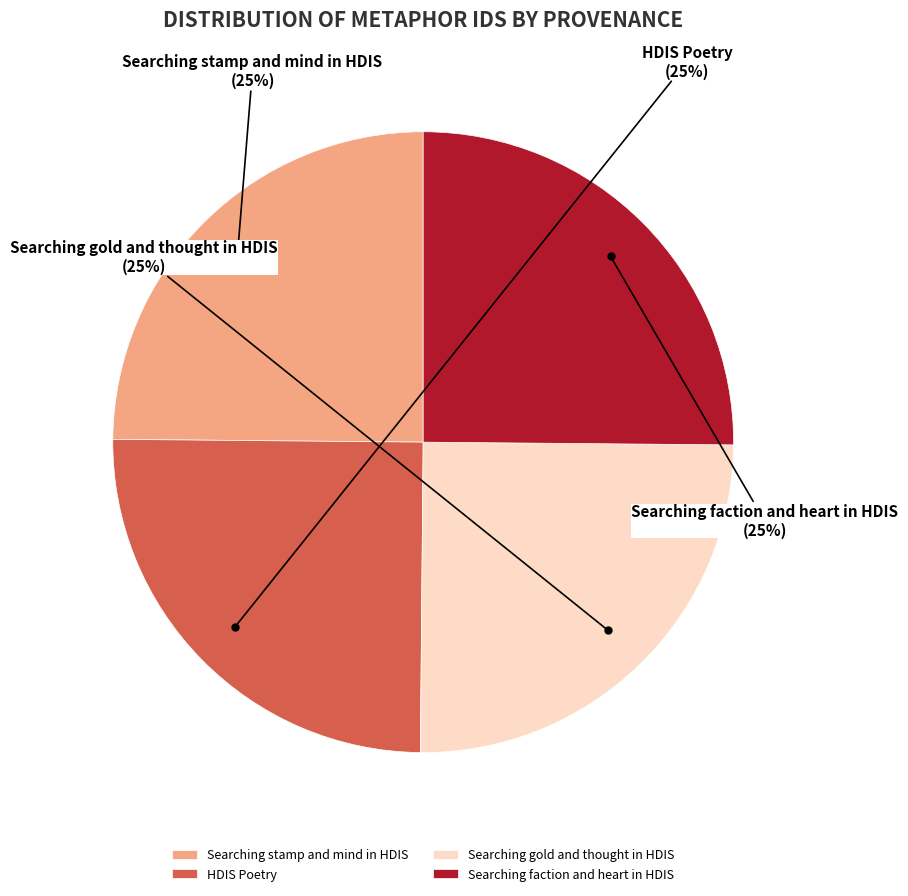

True or false: Searching faction and heart in HDIS accounts for 15% of the total.

False